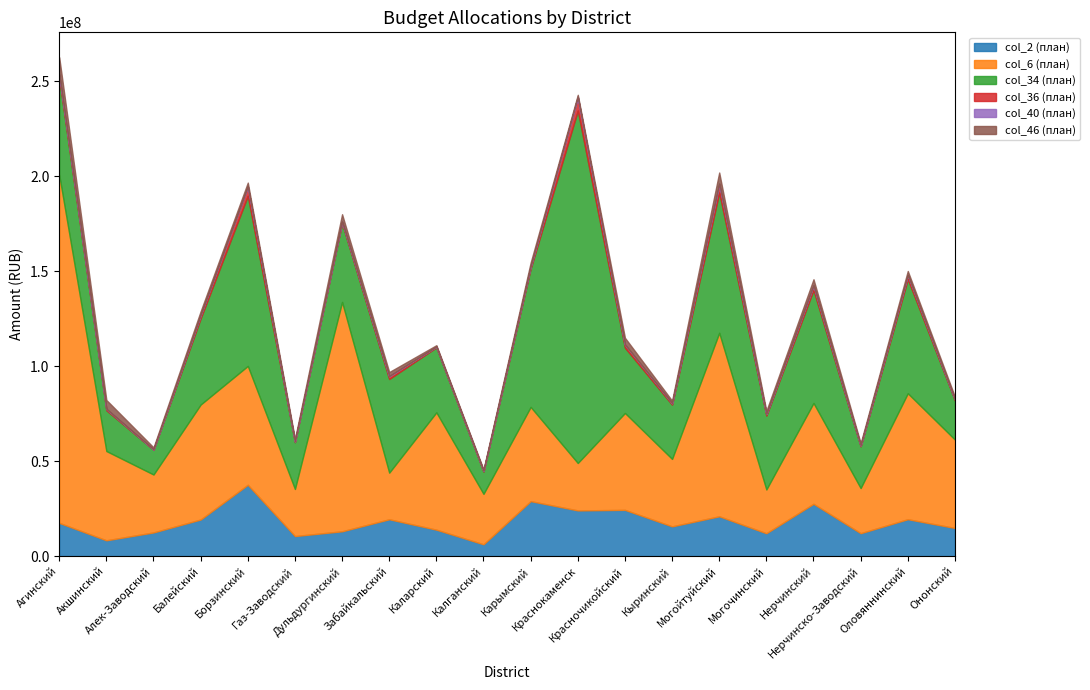

What is the spread (max minus min) of values at Борзинский?

89442800